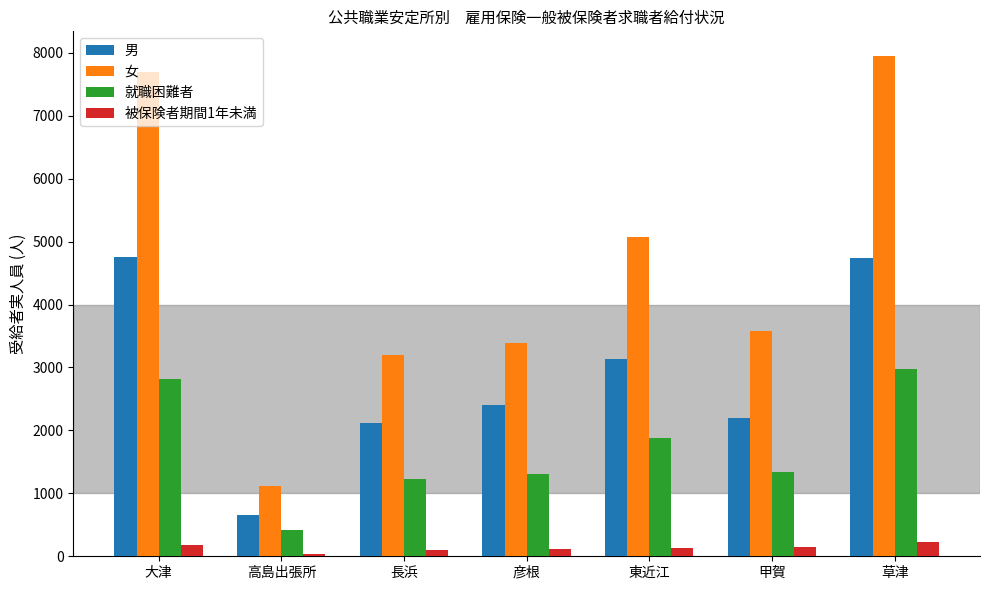

True or false: 男 has a value of 2122 at 長浜.

True